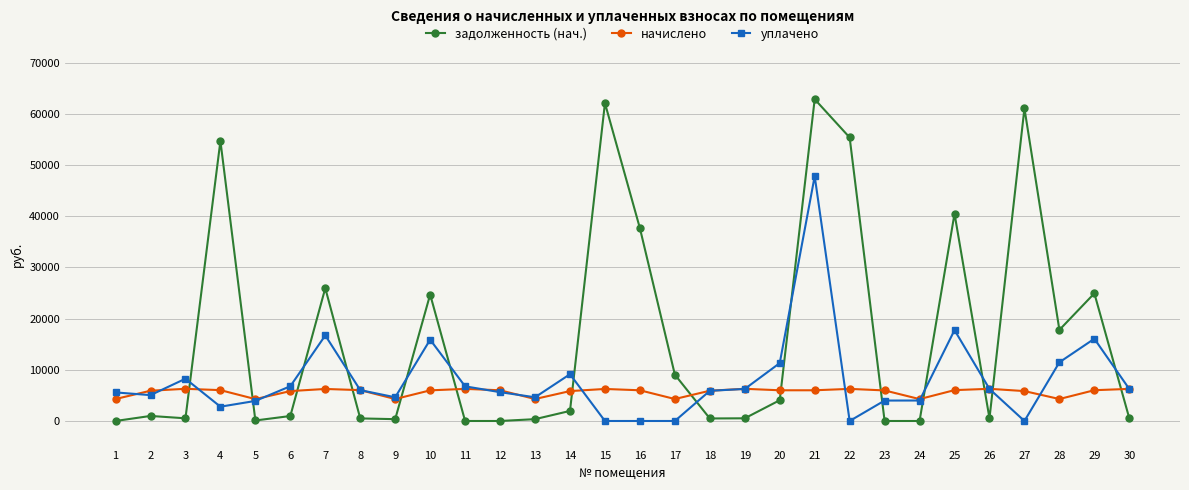

Which series changed the most between 8 and 22?

задолженность (нач.)